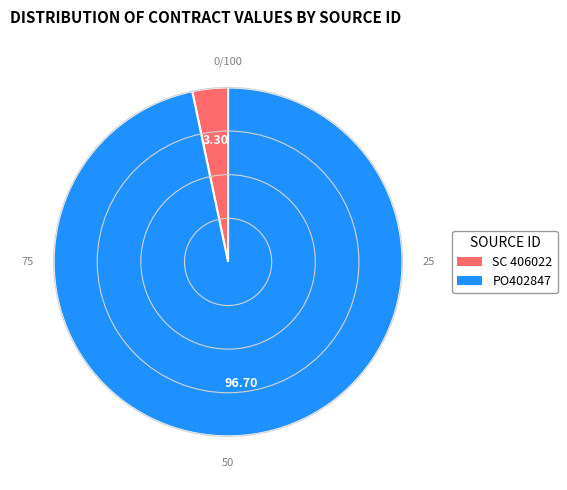

Is the sum of PO402847 and SC 406022 greater than half?

Yes